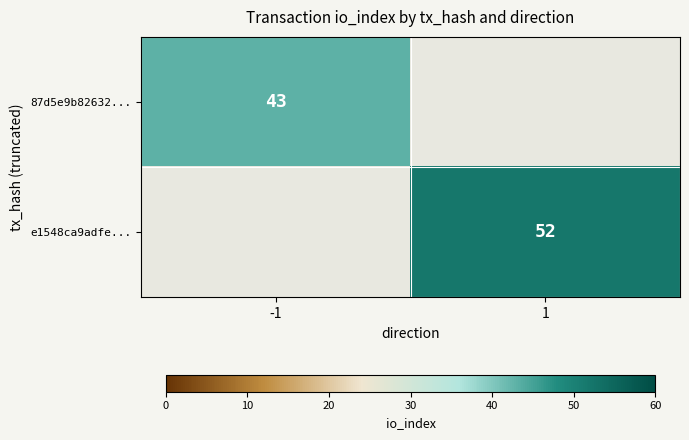

The 87d5e9b82632... series shows 65 at -1. True or false?

False